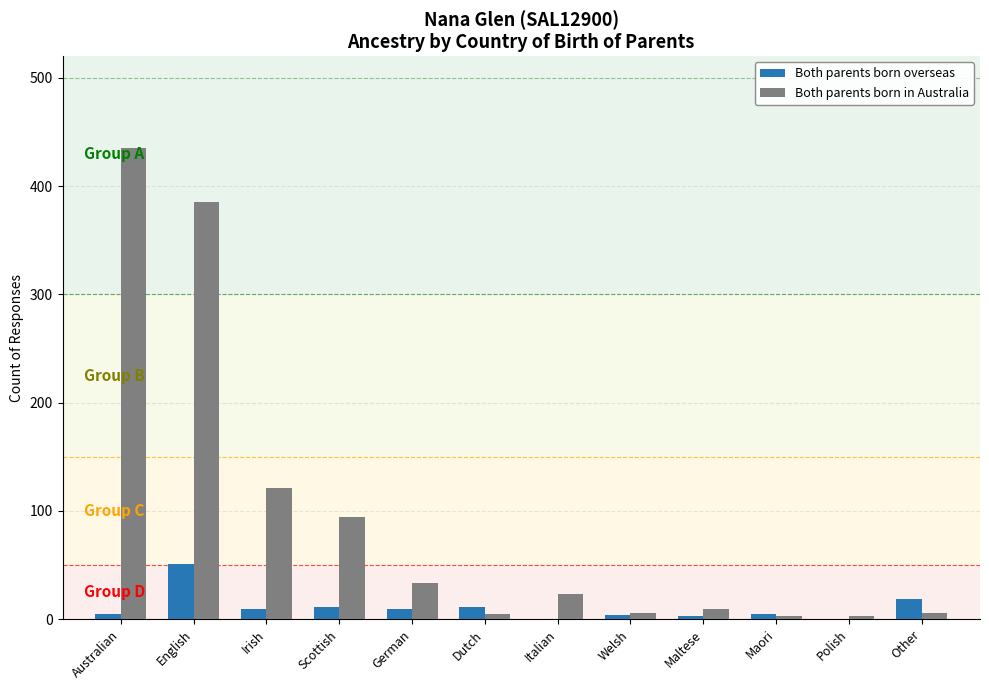

Is the value of Both parents born overseas at Other greater than the value of Both parents born in Australia at Maltese?

Yes